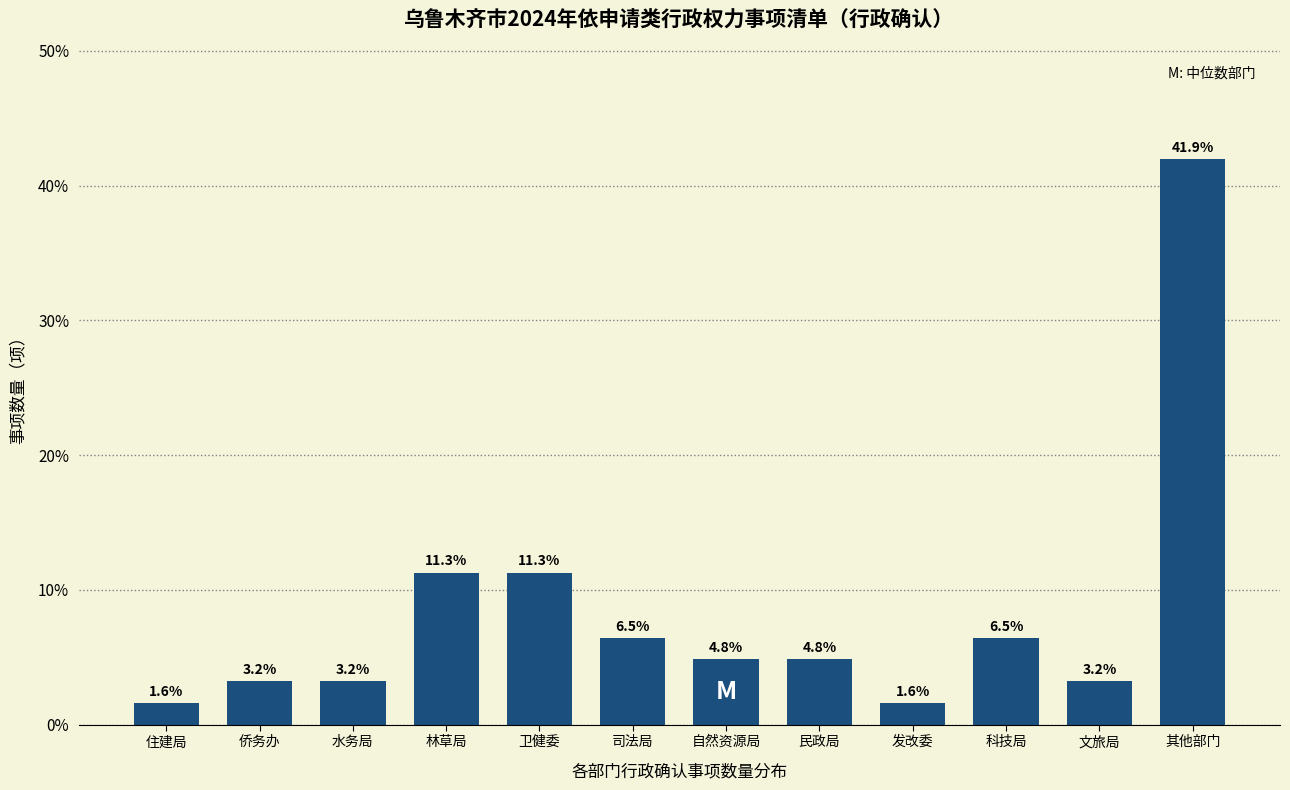

Reading left to right, what are all the values shown in this chart?

1.6	3.2	3.2	11.3	11.3	6.5	4.8	4.8	1.6	6.5	3.2	41.9